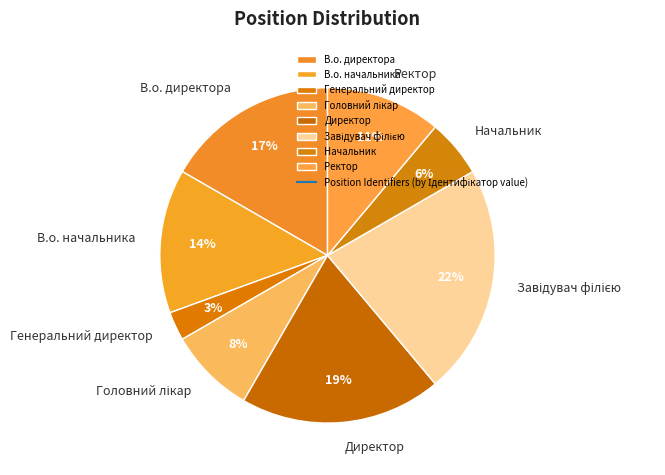

Which has a higher value, В.о. директора or Ректор?

В.о. директора